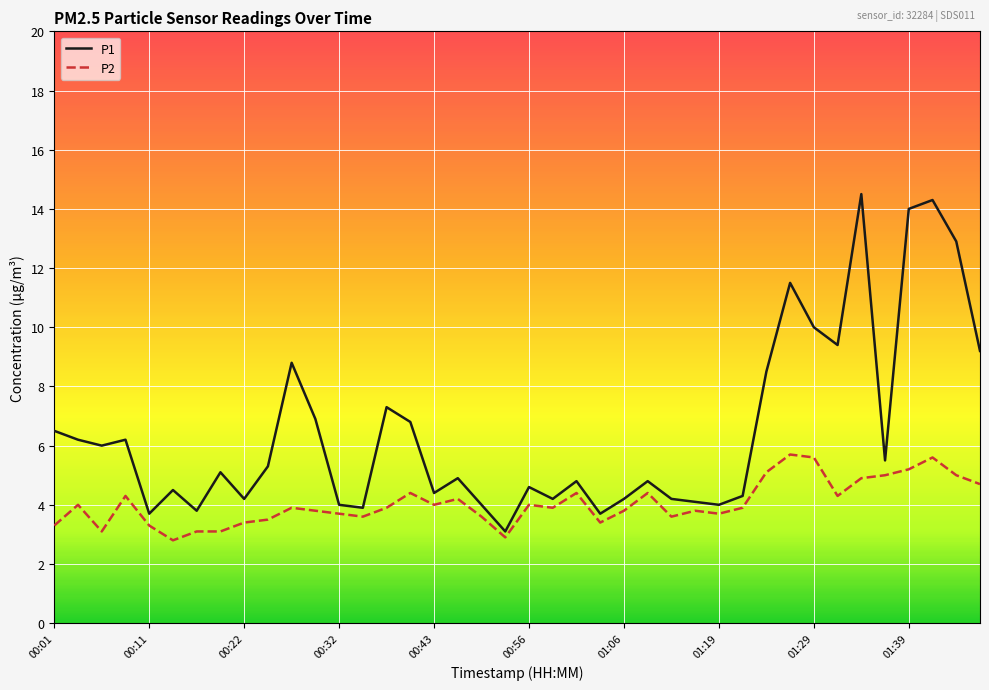

What is the highest value of the P1 series?

14.5